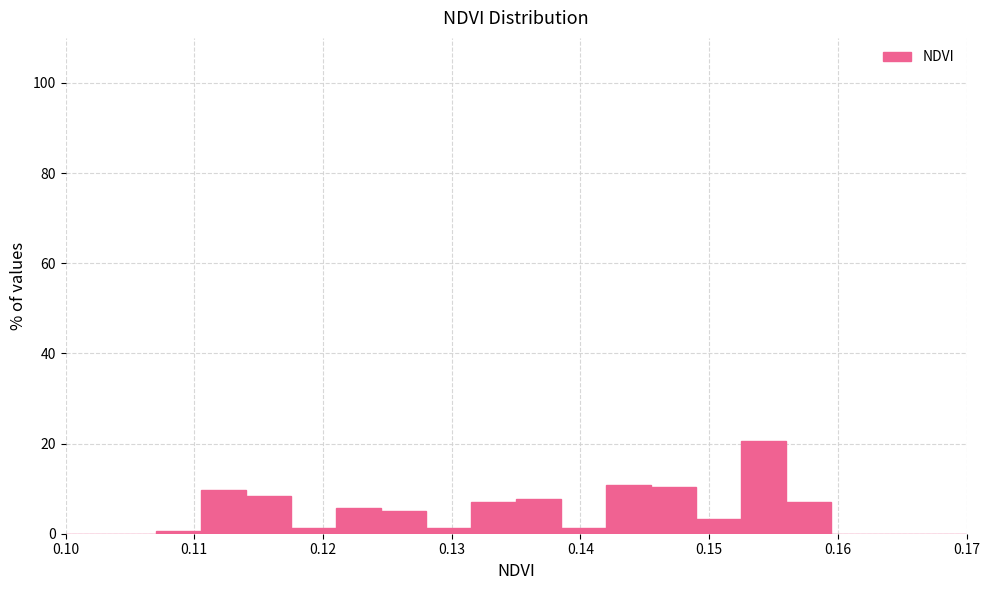

Around what value on the x-axis is the tallest bar? Give the approximate position of its centre, as read against the axis.

0.154